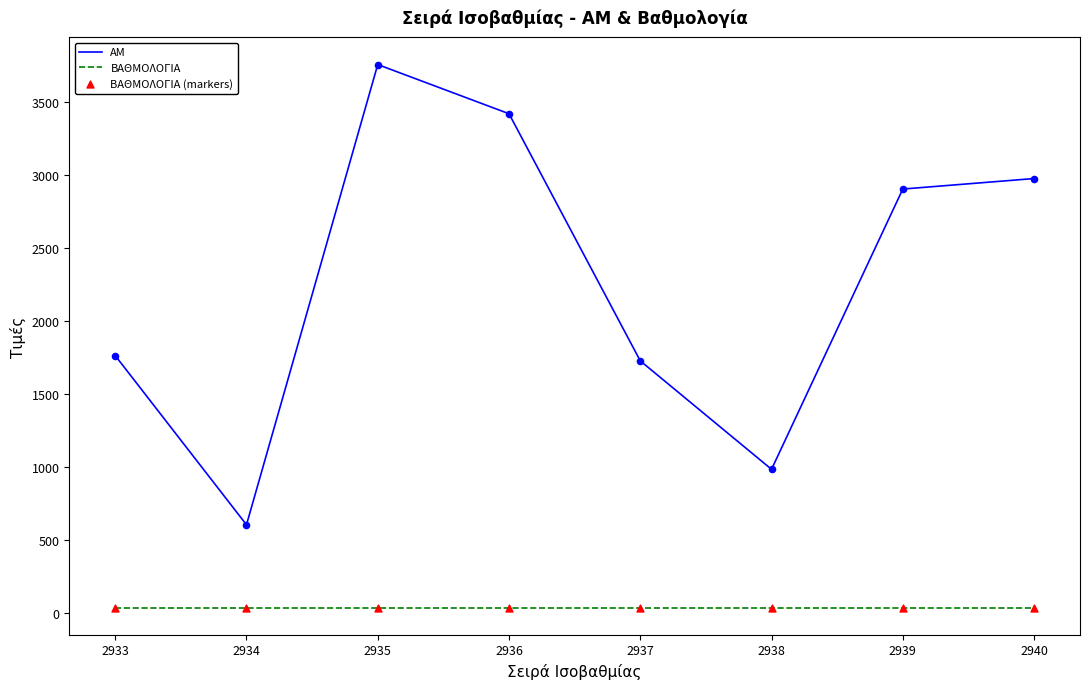

Which series has the largest range (max minus min)?

ΑΜ